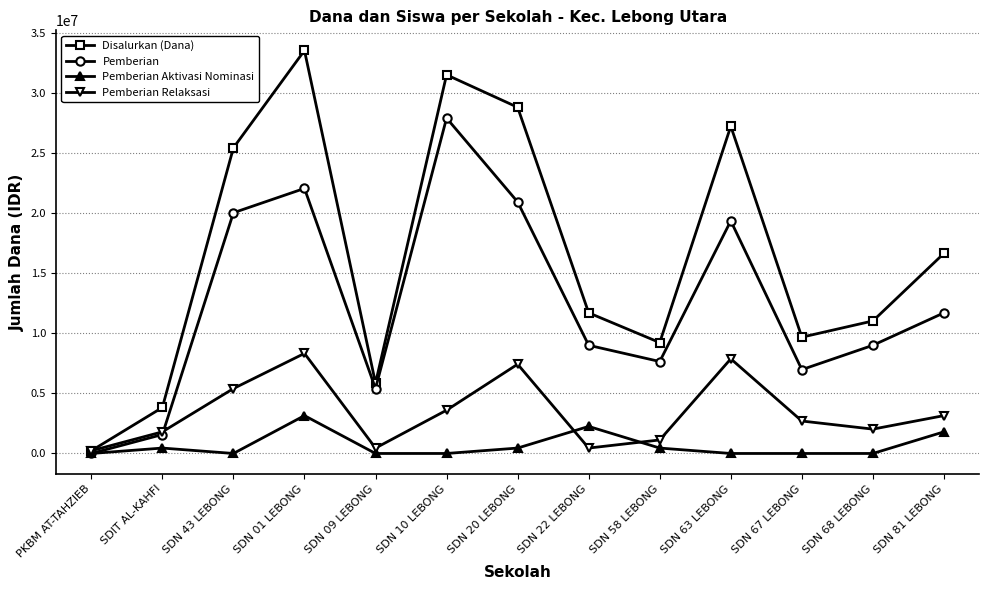

What is the sum of the Pemberian values at SDN 67 LEBONG and SDN 01 LEBONG?

29025000